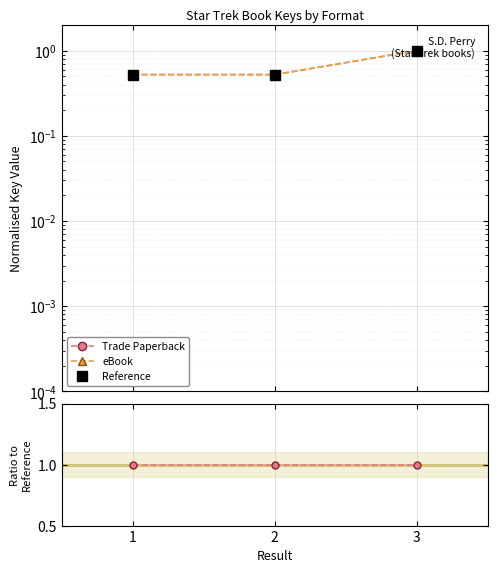

Which category has the lowest value across all series?

1